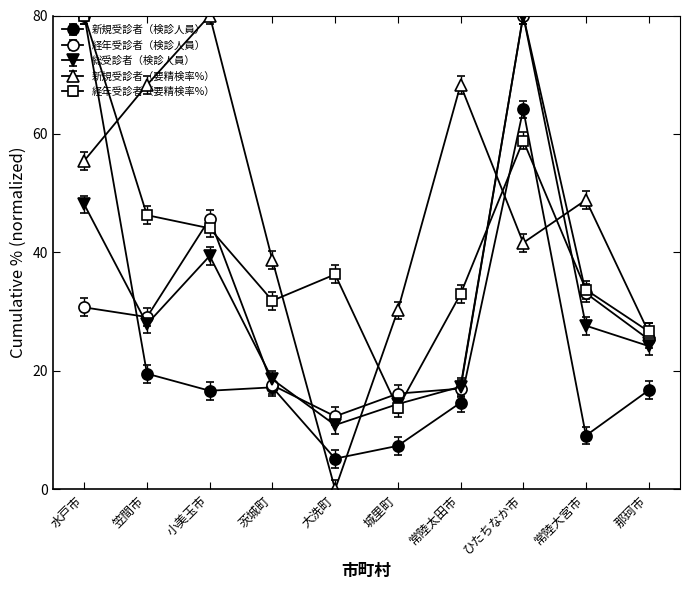

Which category has the lowest value across all series?

大洗町